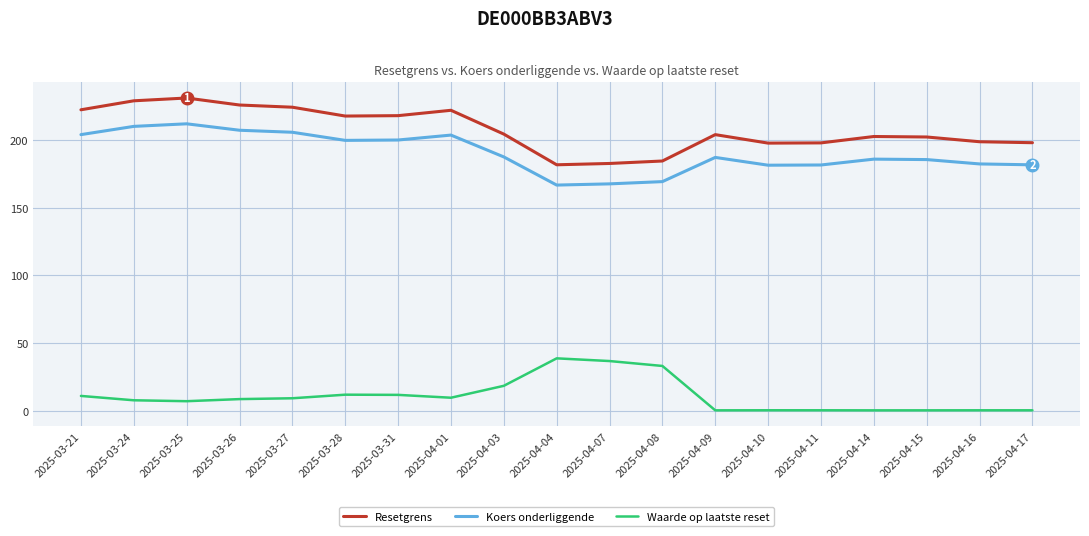

What is the lowest value of the Waarde op laatste reset series?

0.2